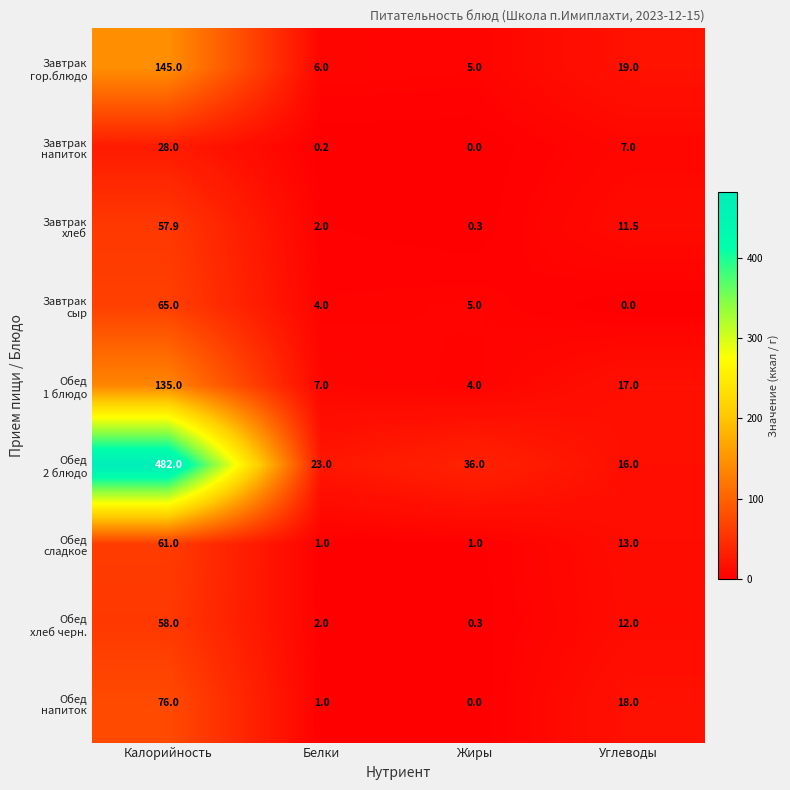

What is the spread (max minus min) of values at Белки?

22.8